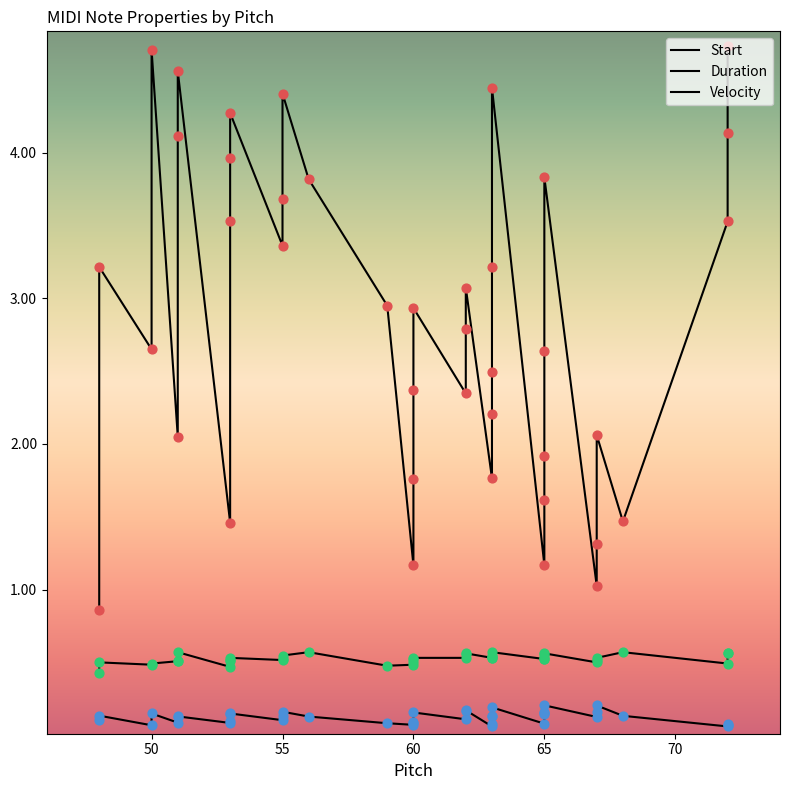

Is the value of Duration at 29 greater than the value of Velocity at 24?

No